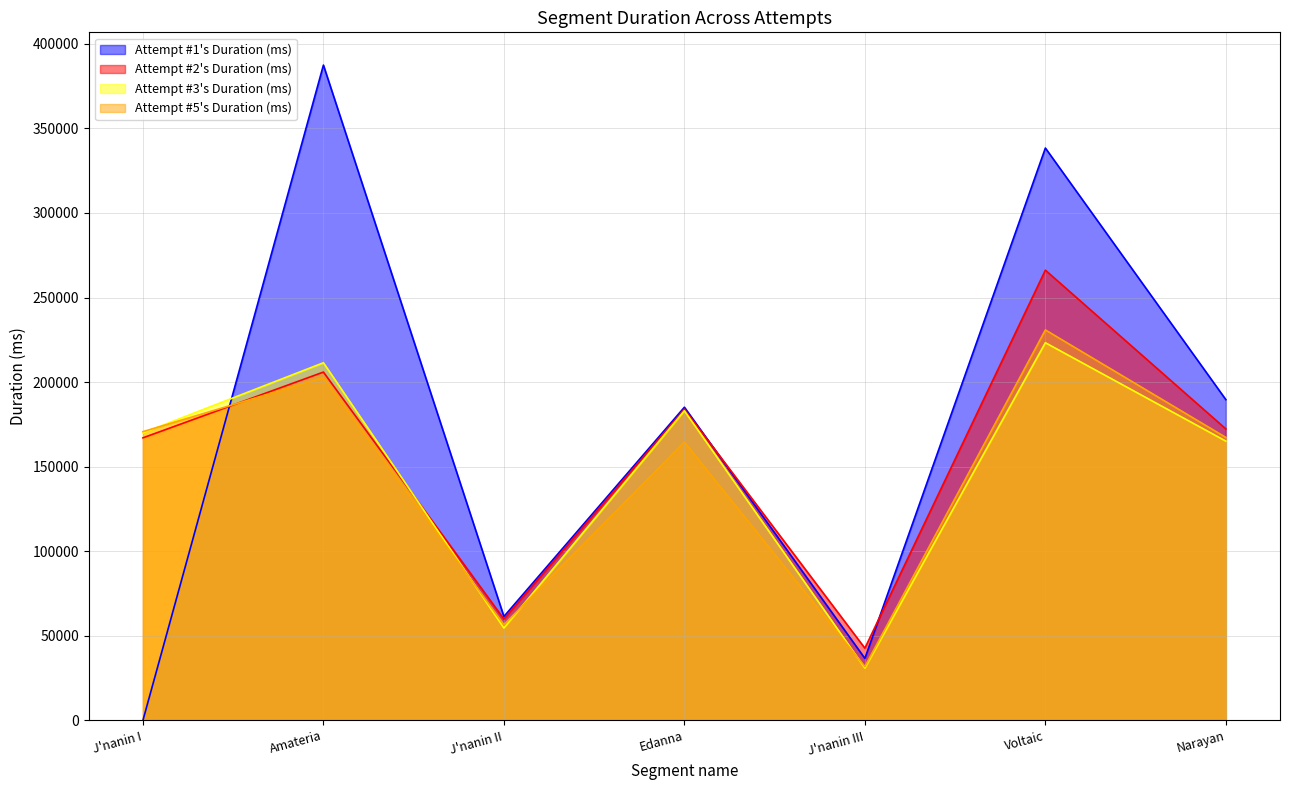

What is the difference between the maximum and minimum values in the Attempt #3's Duration (ms) series?

192359